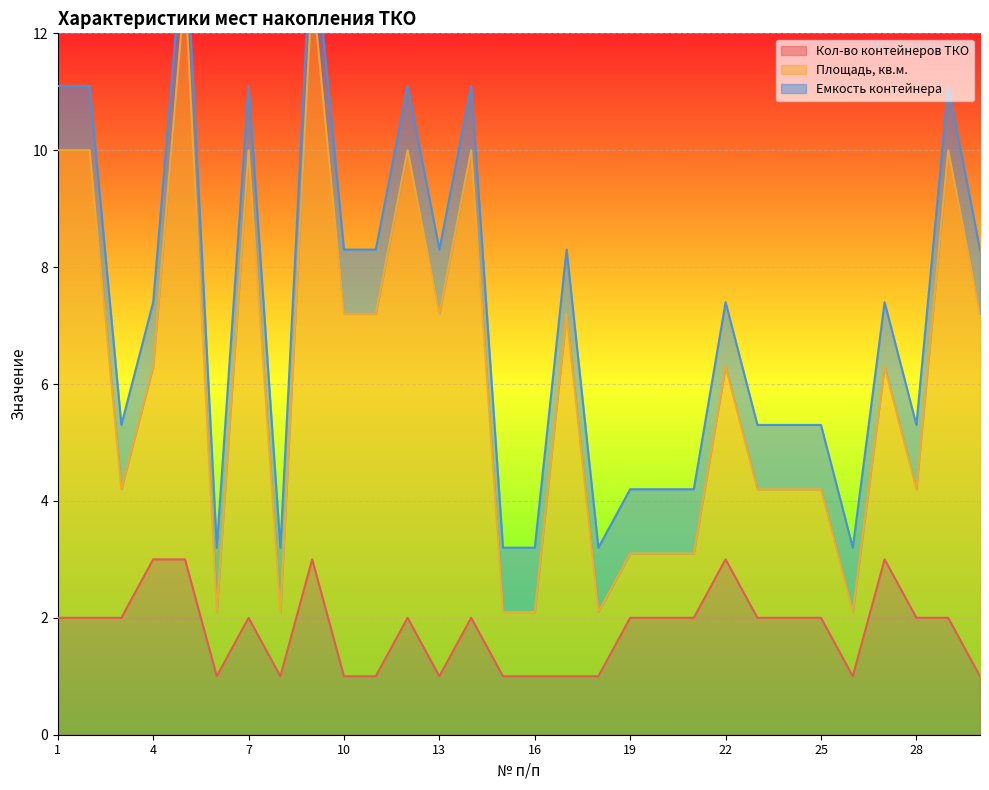

The value of Кол-во контейнеров ТКО at 4 is 3. True or false?

True